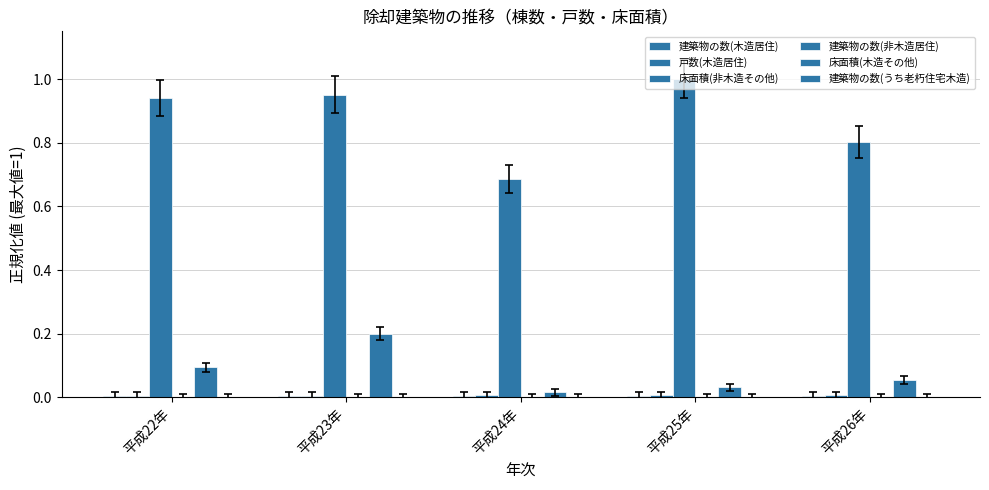

Reading left to right, what are all the values shown in this chart?

建築物の数(木造居住): 0.0	0.0	0.0	0.0	0.0
戸数(木造居住): 0.0	0.0	0.0	0.0	0.0
床面積(非木造その他): 0.9	1.0	0.7	1.0	0.8
建築物の数(非木造居住): 0.0	0.0	0.0	0.0	0.0
床面積(木造その他): 0.1	0.2	0.0	0.0	0.1
建築物の数(うち老朽住宅木造): 0.0	0.0	0.0	0.0	0.0